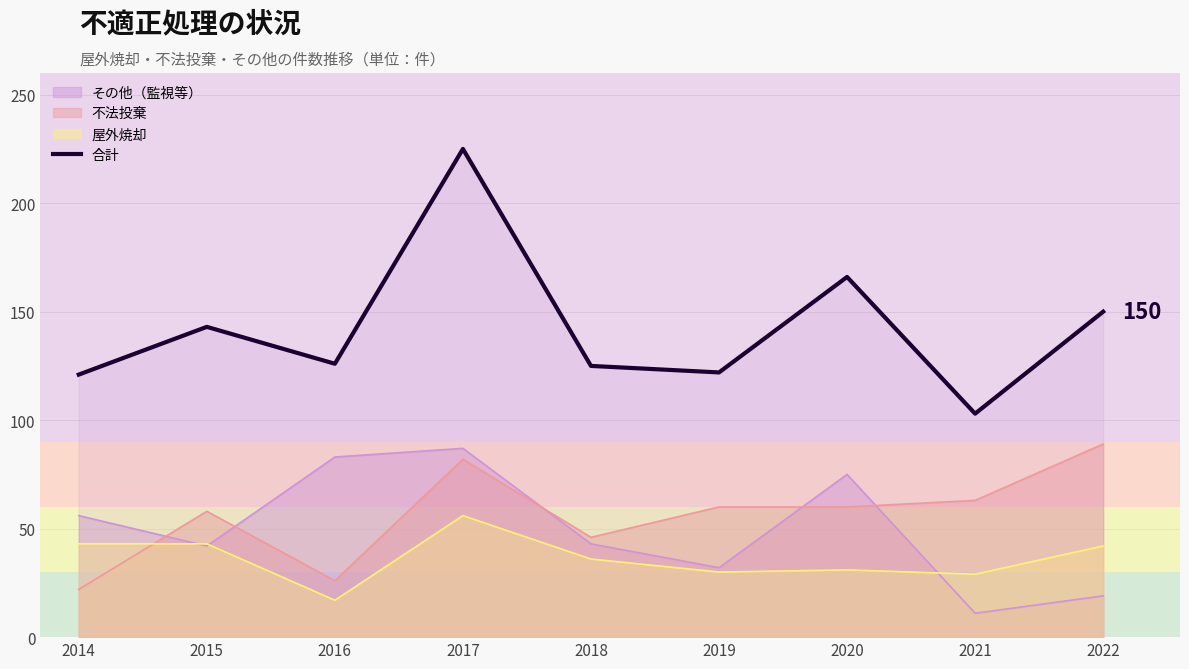

List the labels in order of value, smallest first.

2021, 2014, 2019, 2018, 2016, 2015, 2022, 2020, 2017